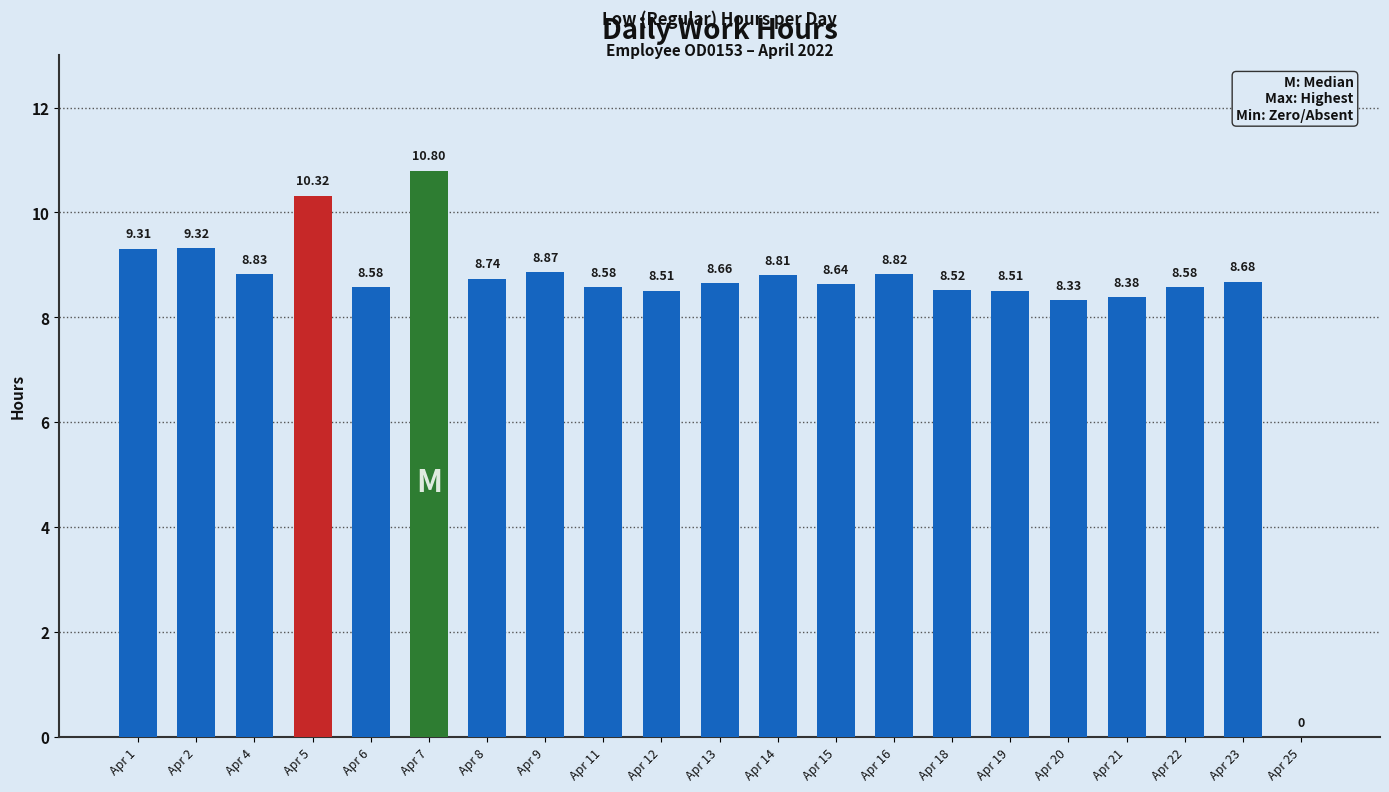

What is the change in value from Apr 6 to Apr 23?

+0.1